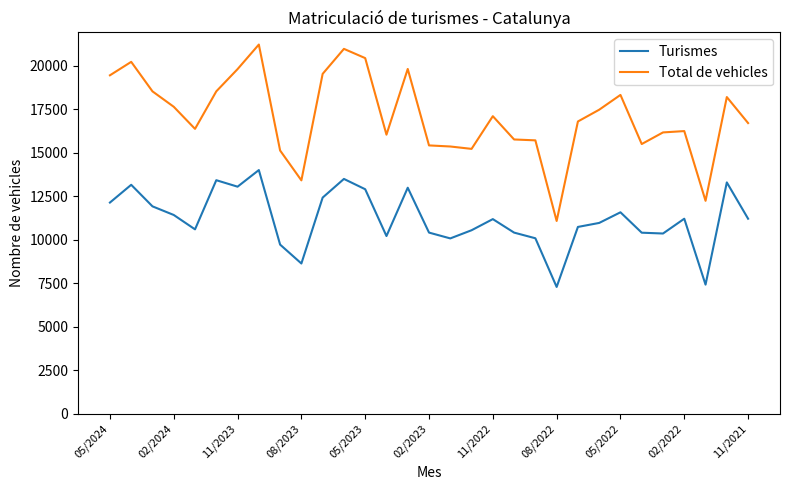

Which series has the widest spread of values?

Total de vehicles